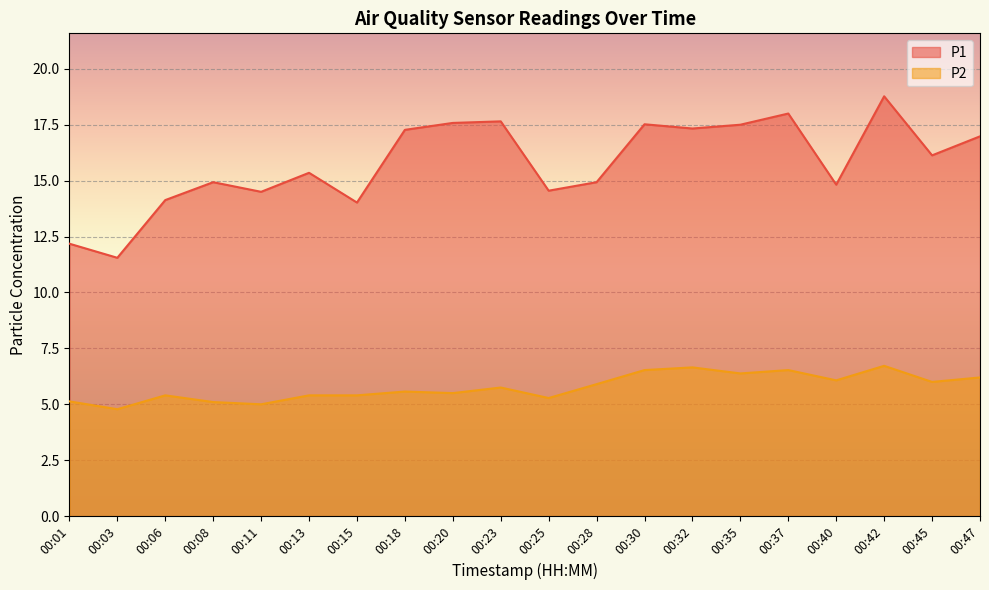

True or false: P1 and P2 intersect in this chart.

False